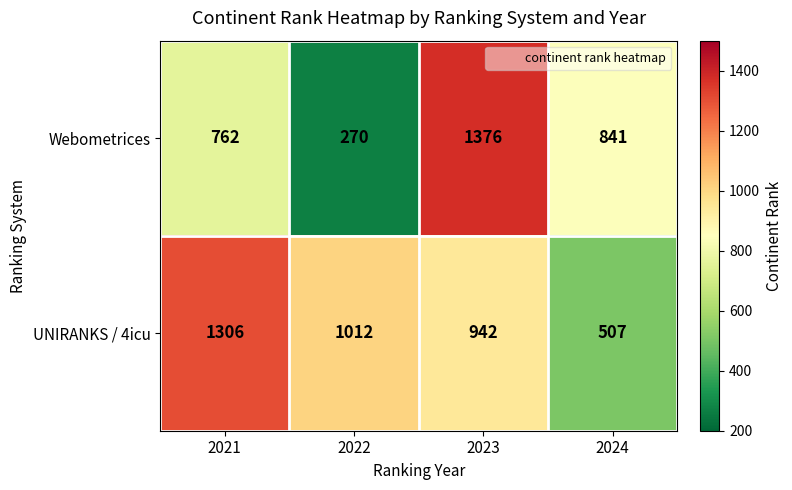

At which label is UNIRANKS / 4icu closest to 906?

2023